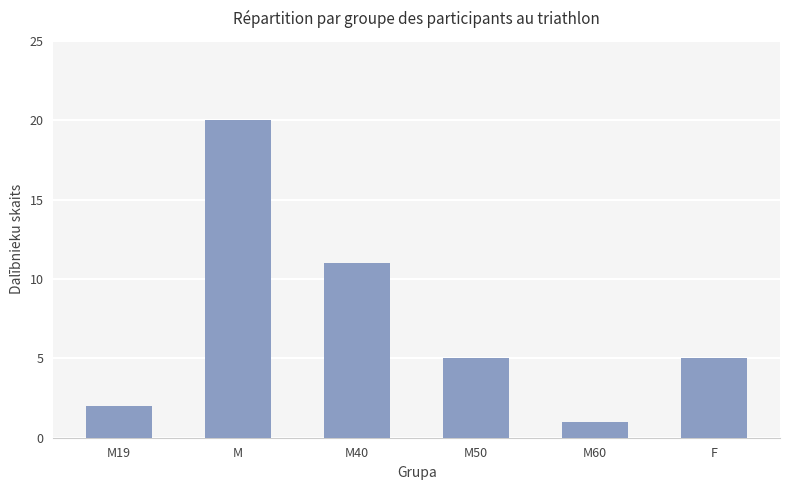

What is the minimum value shown in the chart?

1